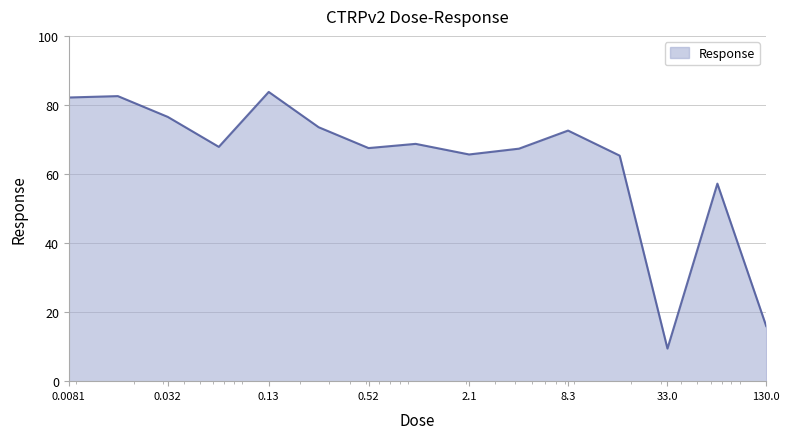

What is the greatest value displayed?

83.8